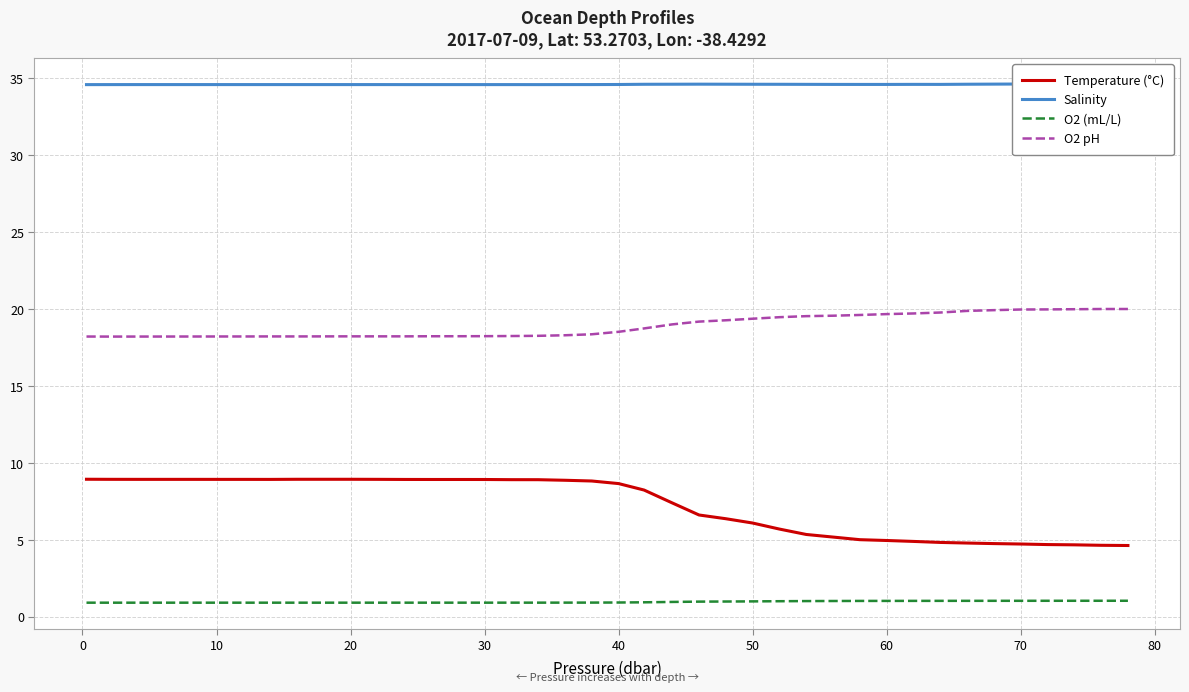

Which series has the largest range (max minus min)?

Temperature (°C)